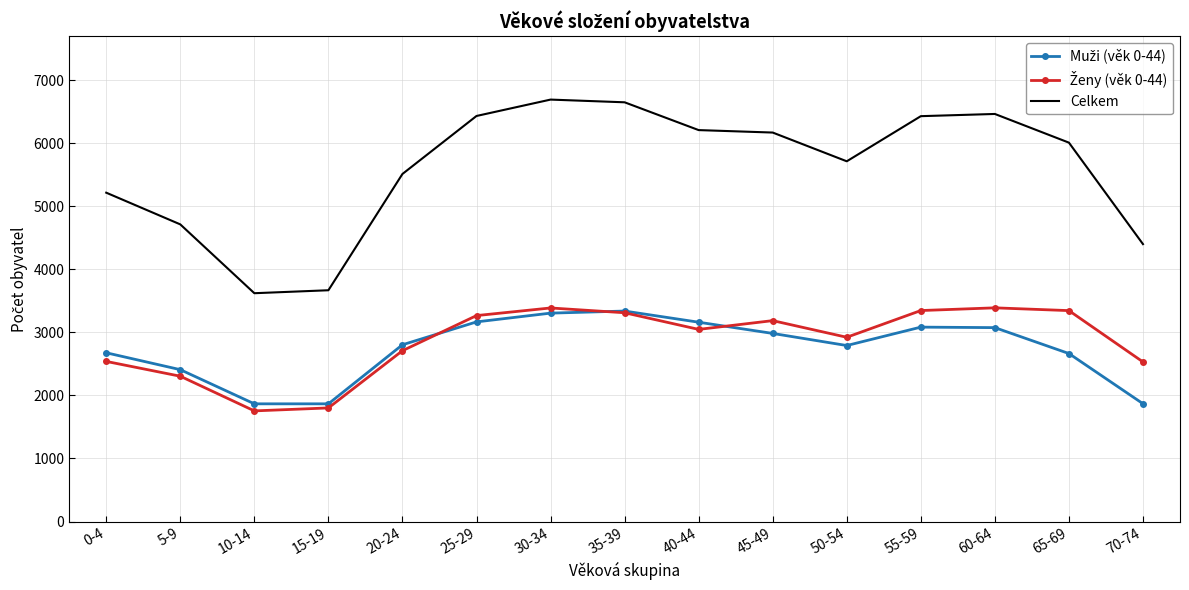

Which series has the largest total across all categories?

Celkem